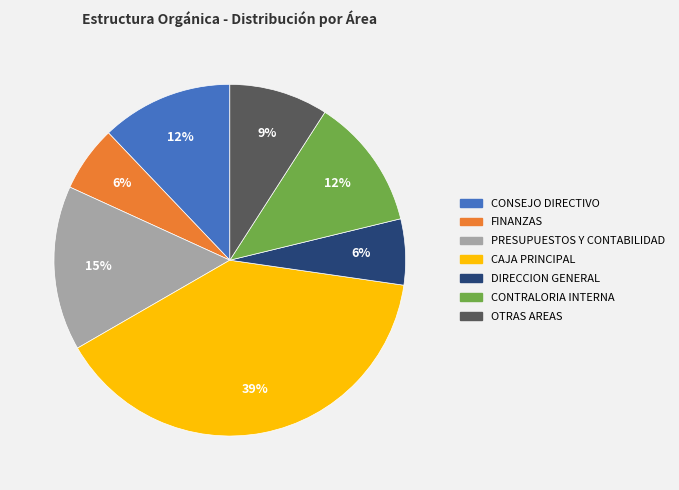

To the nearest percent, what portion does CONSEJO DIRECTIVO represent?

12%